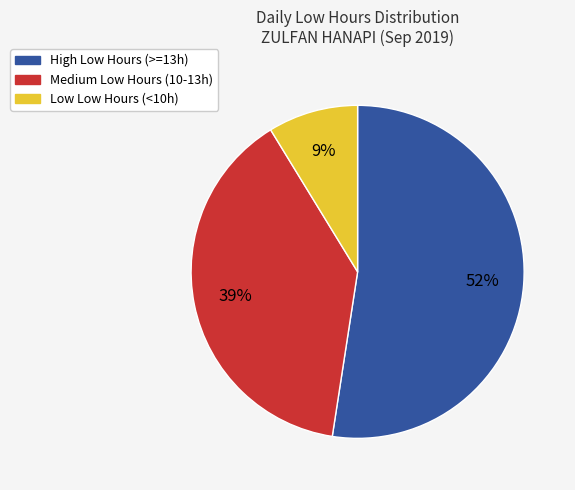

Is there any slice that represents more than half of the pie?

Yes